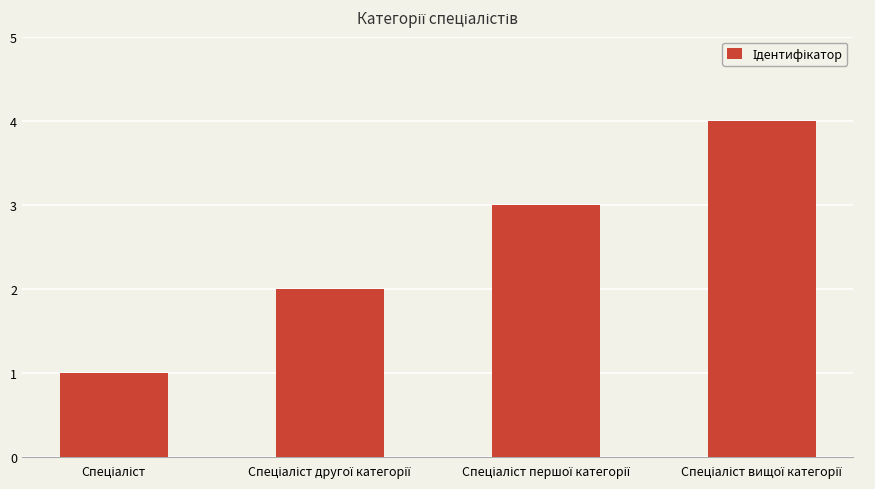

What is the greatest value displayed?

4